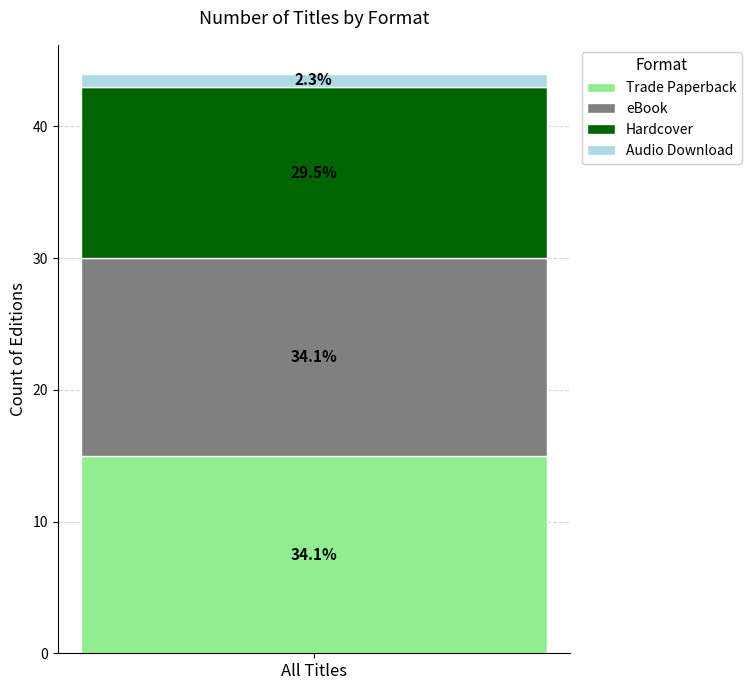

Are the bars grouped side by side (vs. stacked)?

No